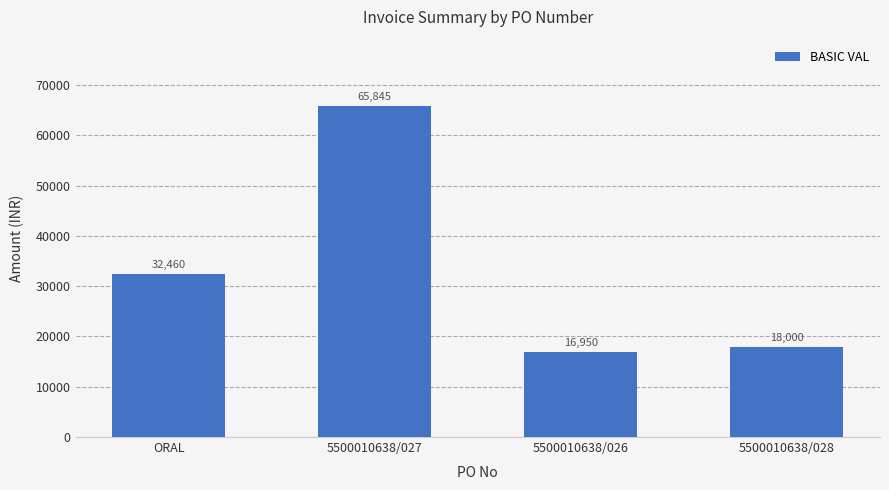

The chart shows a value of 18000 at 5500010638/028. True or false?

True